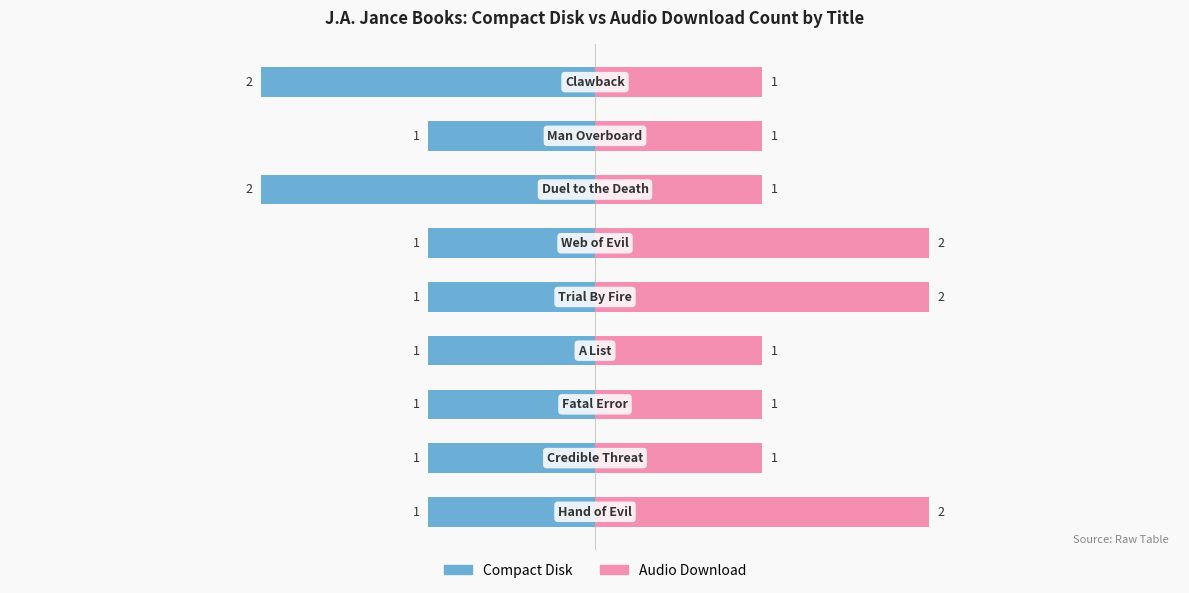

Count the Audio Download values in the range 1 to 2.

9